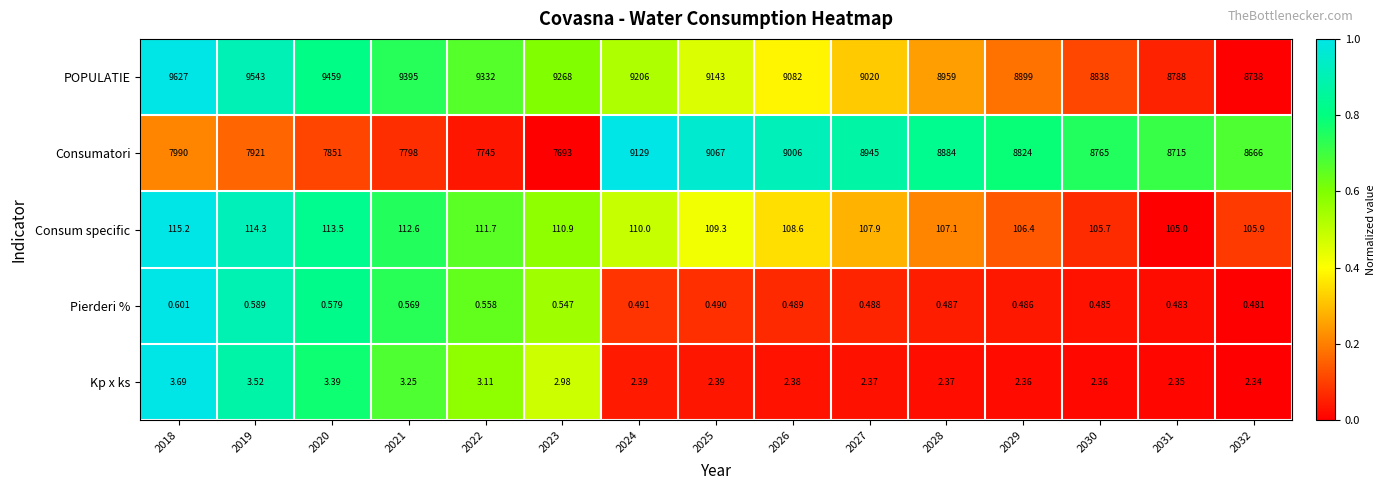

At 2028, list the series in order from largest to smallest.

POPULATIE, Consumatori, Consum specific, Kp x ks, Pierderi %